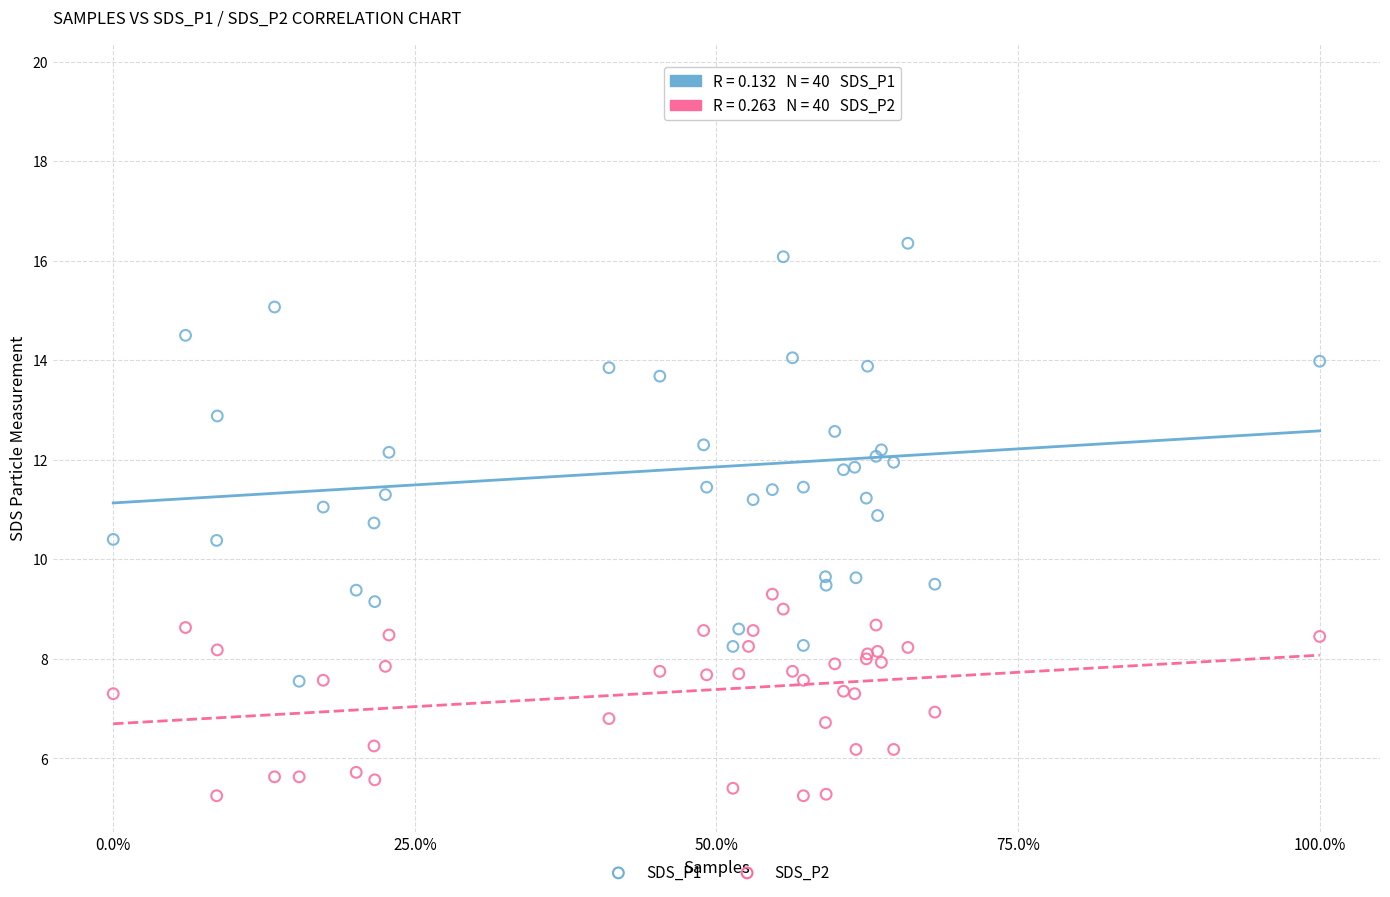

Which series contains the lowest Y value?

SDS_P2